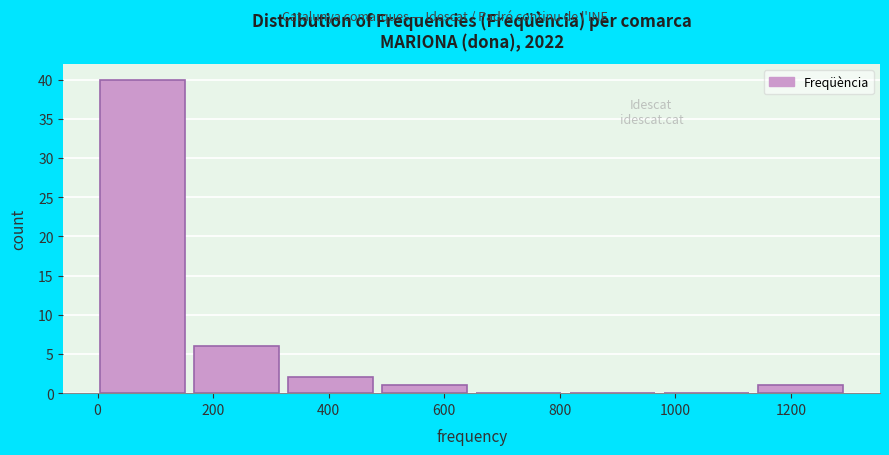

Reading left to right, list every bar in this chart as the range it spans on the x-axis followed by its height. Neither the bar edges nor the heights are printed on the chart, so give them approximately, as read against the axes.

0 to 160: 40
160 to 340: 6
340 to 500: 2
500 to 660: 1
660 to 820: 0
820 to 980: 0
980 to 1140: 0
1140 to 1300: 1